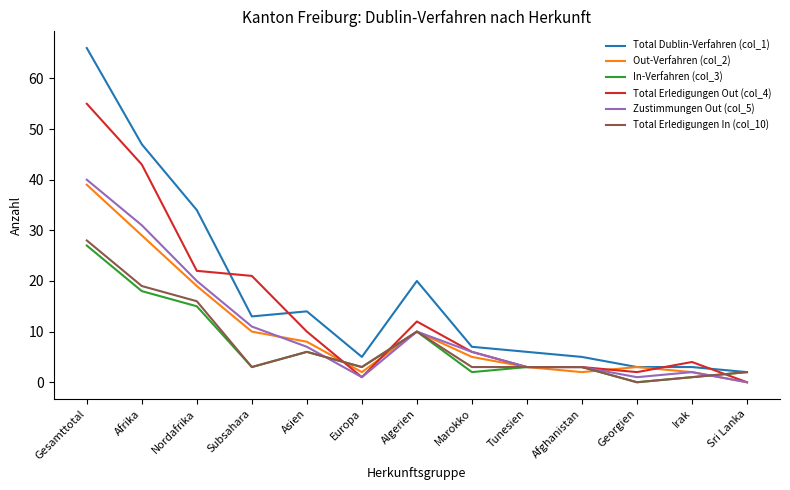

Which series has the largest total across all categories?

Total Dublin-Verfahren (col_1)